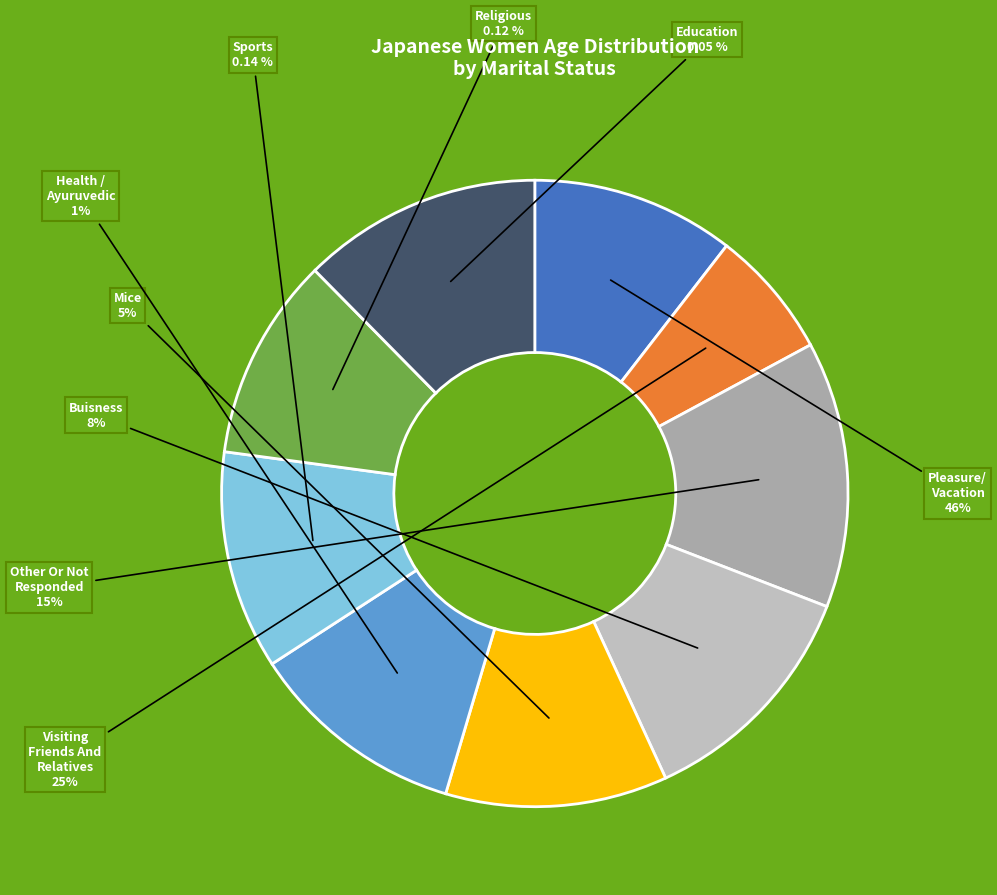

Does 20 represent more than half of the total?

No